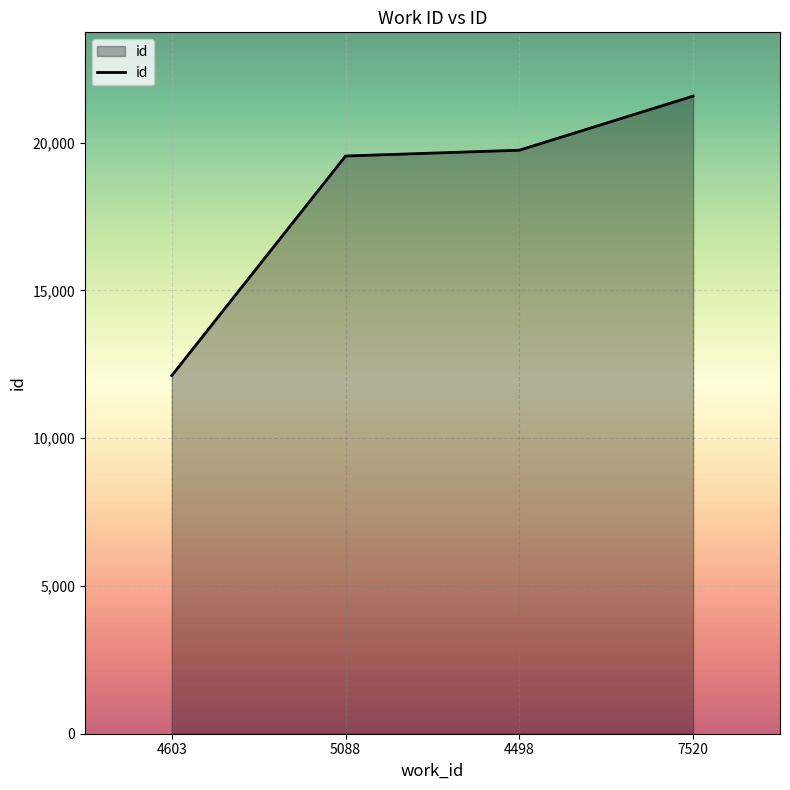

Between 7520 and 5088, which is larger?

7520